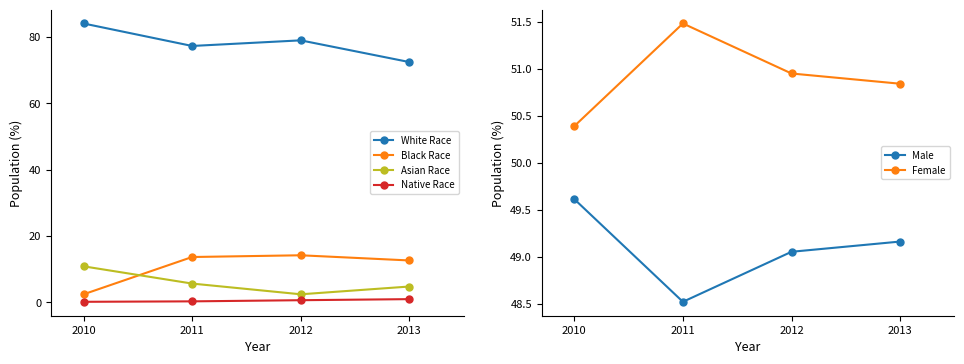

How many lines are shown in the chart?

6